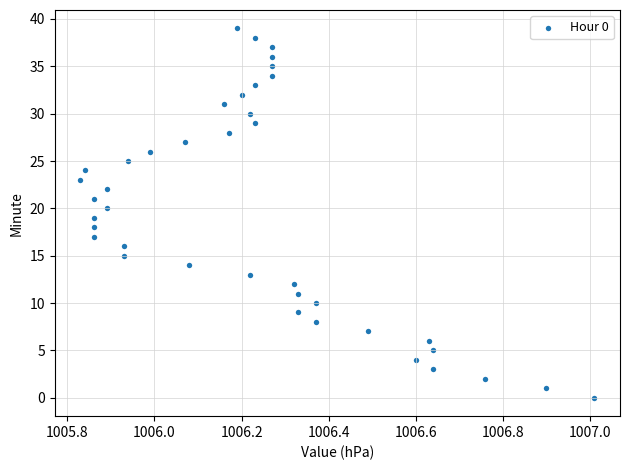

What is the range of Y values (max minus min)?

39